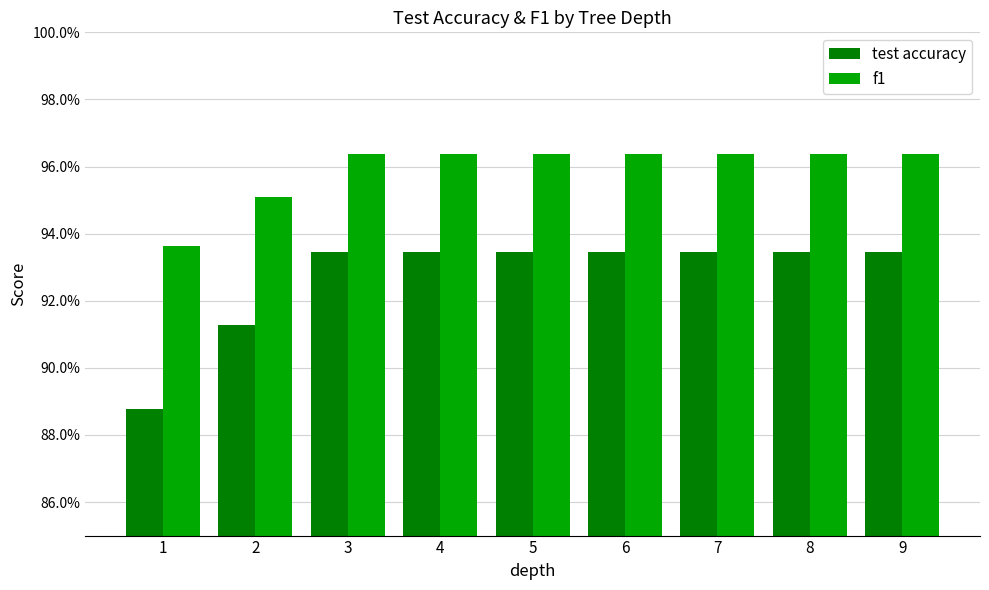

Are the bars grouped side by side (vs. stacked)?

Yes